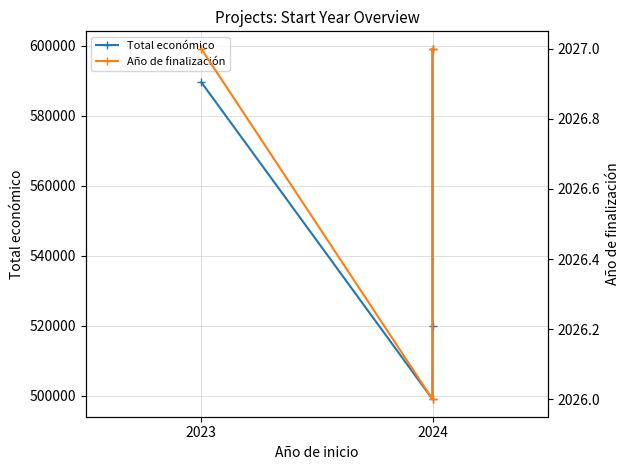

The value of Total económico at 2024 is 327032. True or false?

False